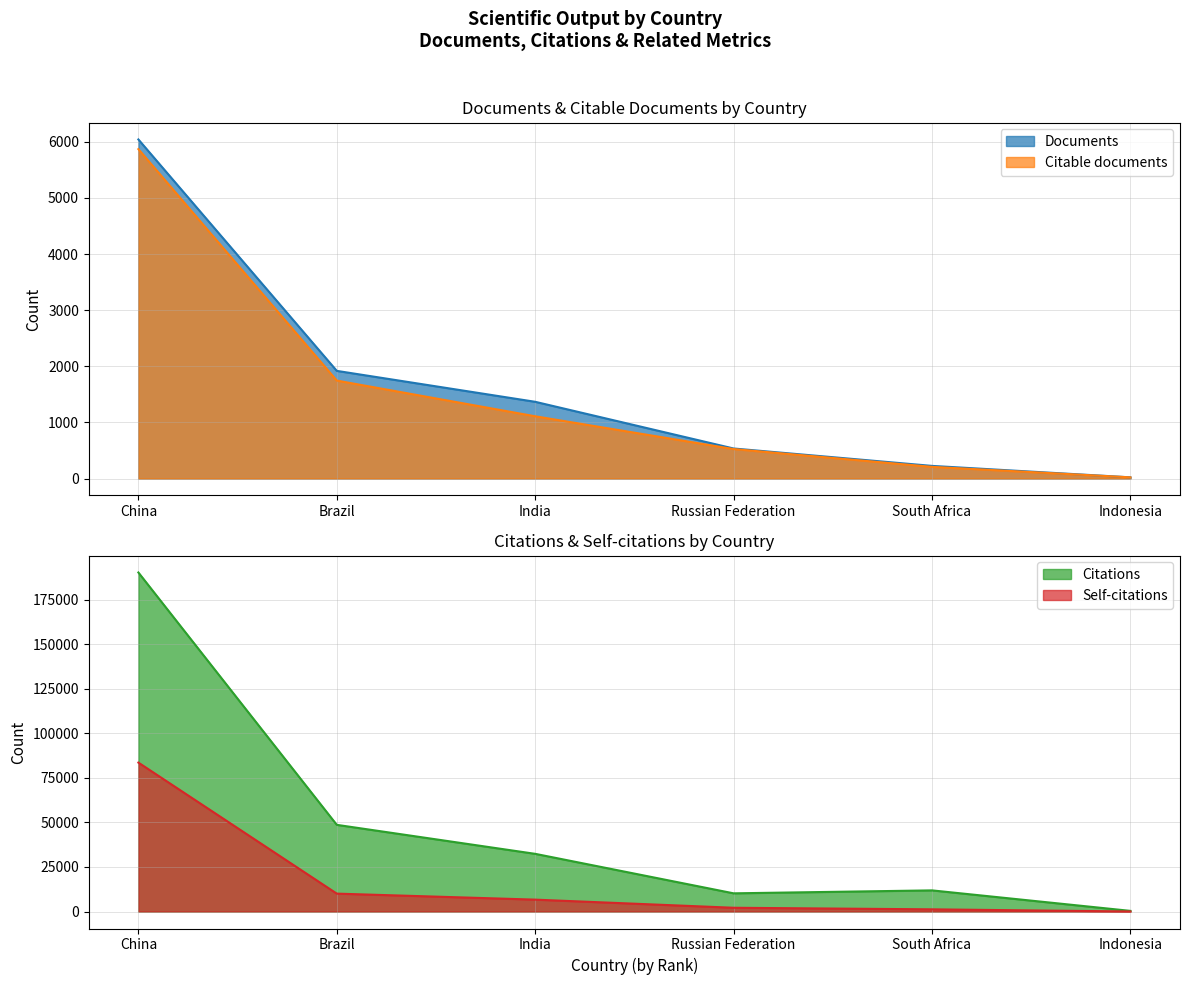

Reading left to right, what are all the values shown in this chart?

Documents: 6041	1918	1367	535	225	21
Citable documents: 5869	1745	1109	525	208	21
Citations: 190208	48641	32380	10222	11878	376
Self-citations: 83562	10057	6687	2126	1244	40